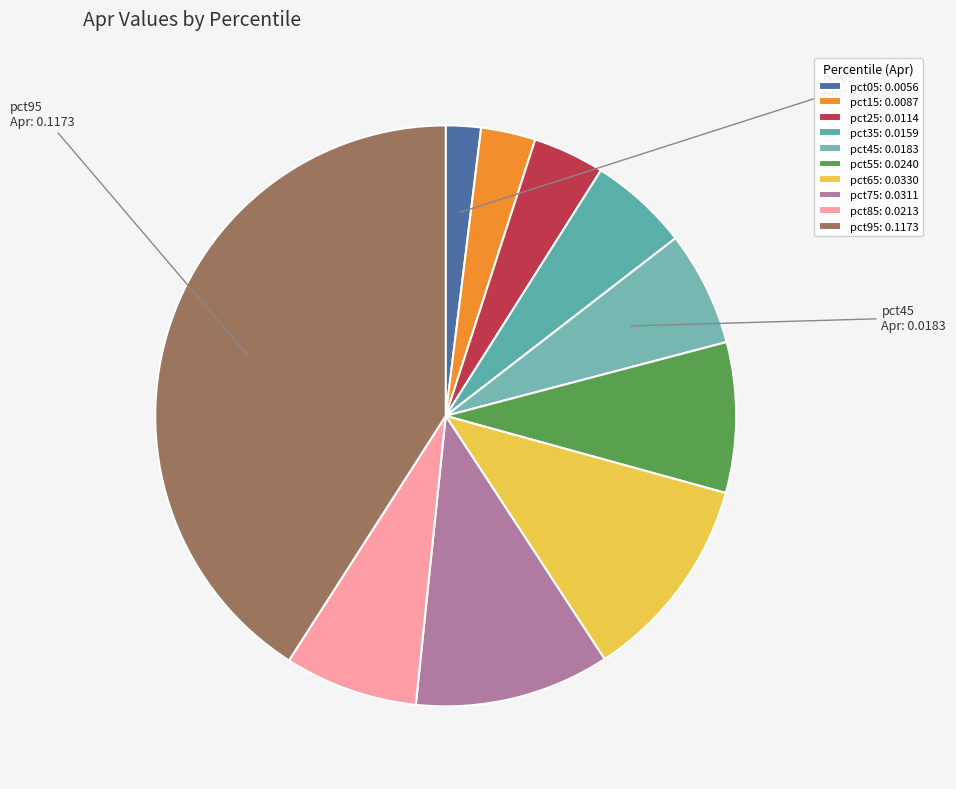

To the nearest percent, what is the average slice percentage?

10%